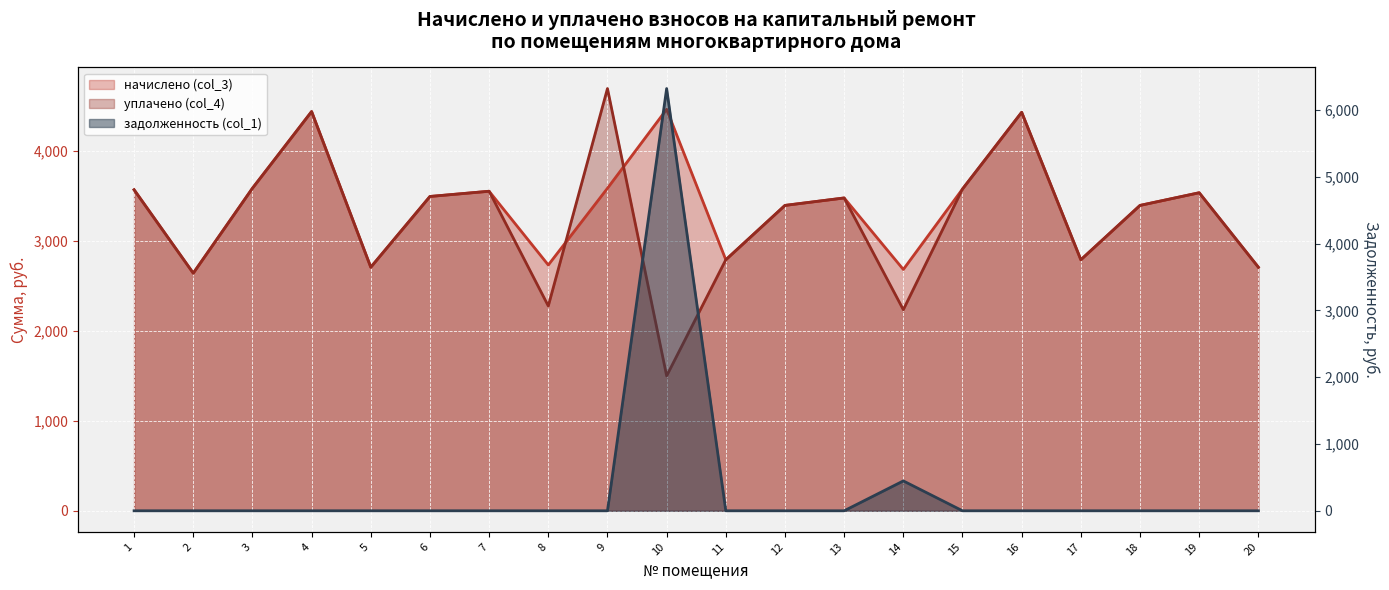

At which category does начислено (col_3) reach its first local valley?

2